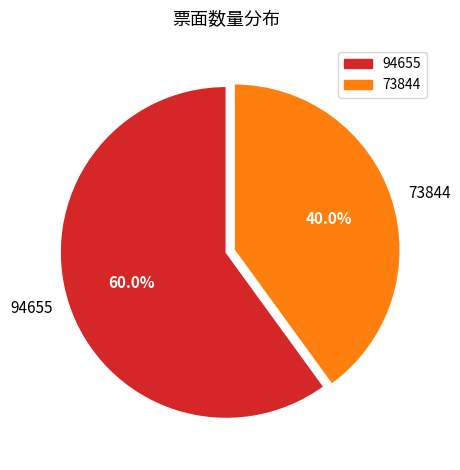

Count the number of slices in the pie.

2